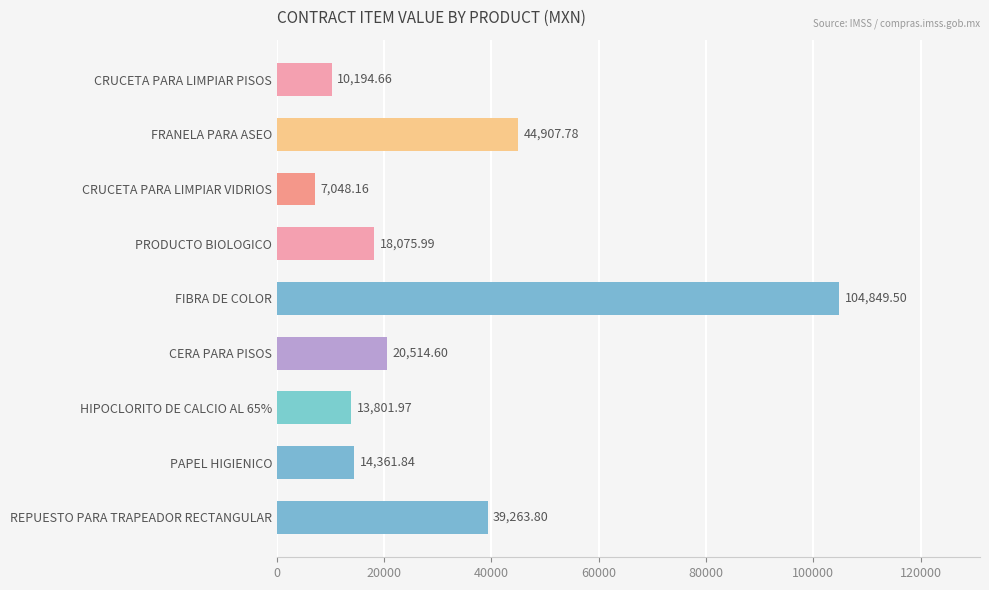

How many data points are above 18075?

5